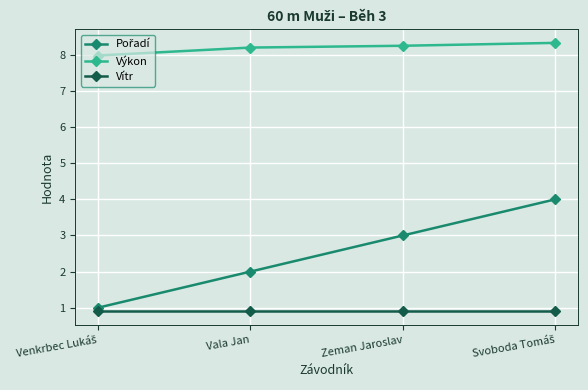

Read the Výkon value at Vala Jan.

8.2